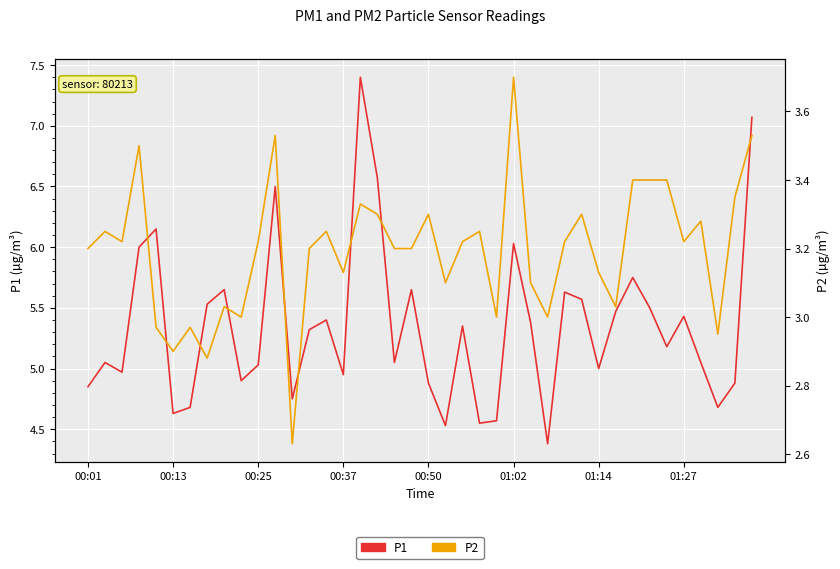

Reading left to right, what are all the values shown in this chart?

P1: 4.8	5.0	5.0	6.0	6.2	4.6	4.7	5.5	5.7	4.9	5.0	6.5	4.8	5.3	5.4	5.0	7.4	6.6	5.0	5.7	4.9	4.5	5.3	4.5	4.6	6.0	5.4	4.4	5.6	5.6	5.0	5.5	5.8	5.5	5.2	5.4	5.0	4.7	4.9	7.1
P2: 3.2	3.2	3.2	3.5	3.0	2.9	3.0	2.9	3.0	3.0	3.2	3.5	2.6	3.2	3.2	3.1	3.3	3.3	3.2	3.2	3.3	3.1	3.2	3.2	3.0	3.7	3.1	3.0	3.2	3.3	3.1	3.0	3.4	3.4	3.4	3.2	3.3	3.0	3.4	3.5